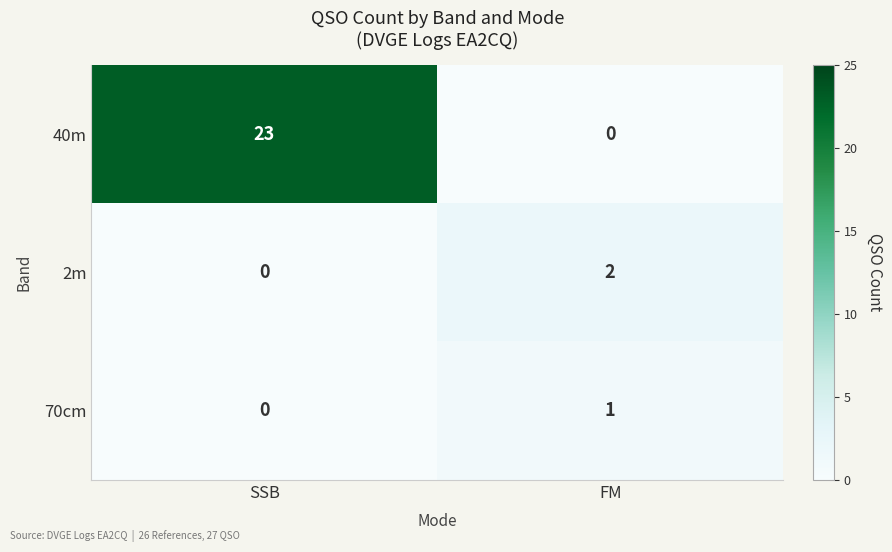

How many values in 40m are above zero?

1